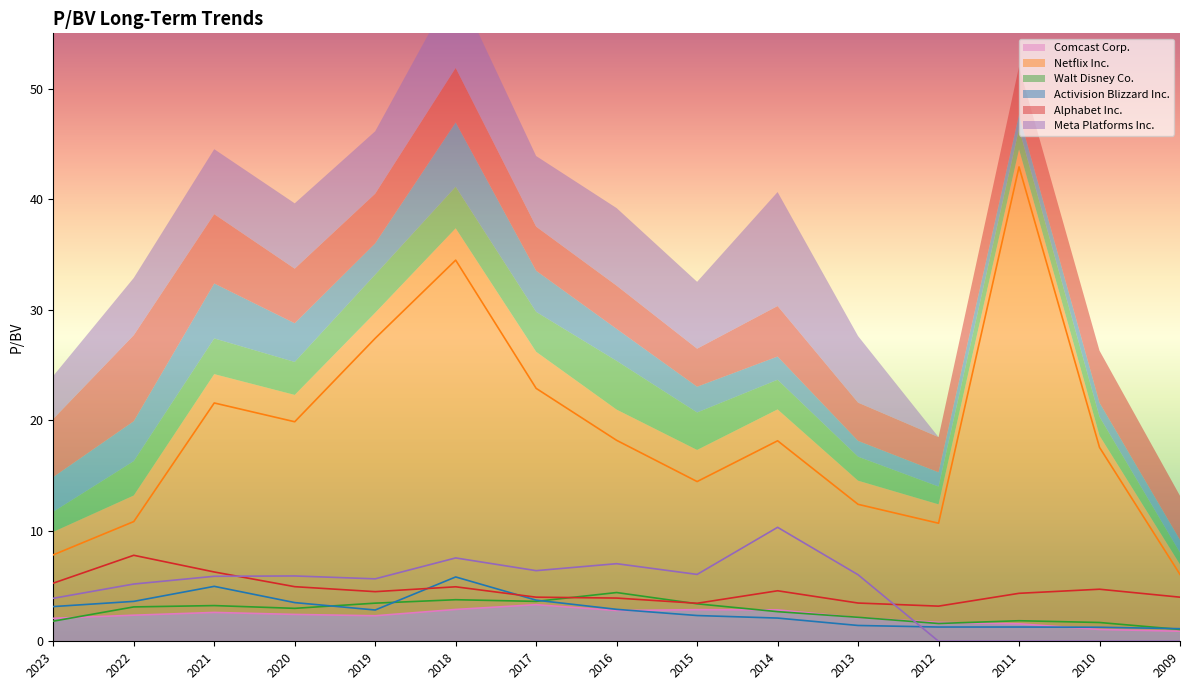

The Comcast Corp. series shows 2.8 at 2014. True or false?

True